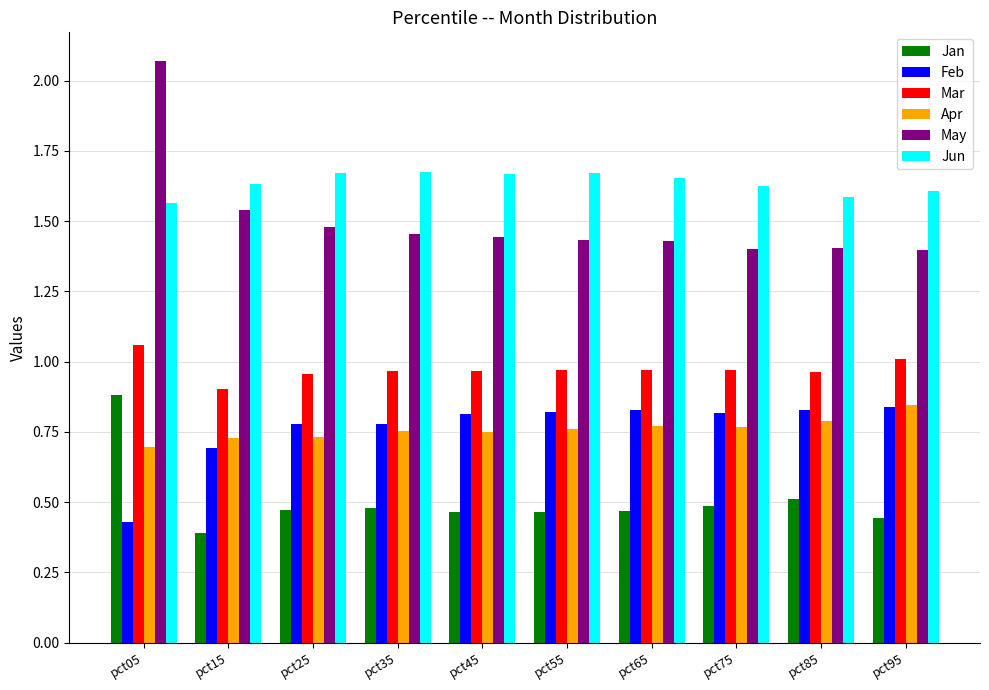

At which category is the sum across all series the highest?

pct05